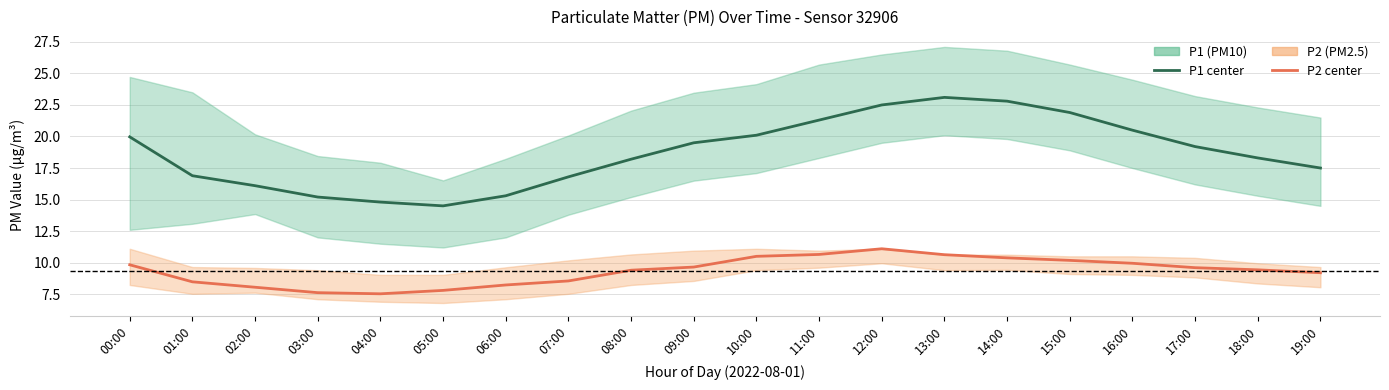

Rank the series by their average value, from lowest to highest.

P2 (PM2.5), P1 (PM10)